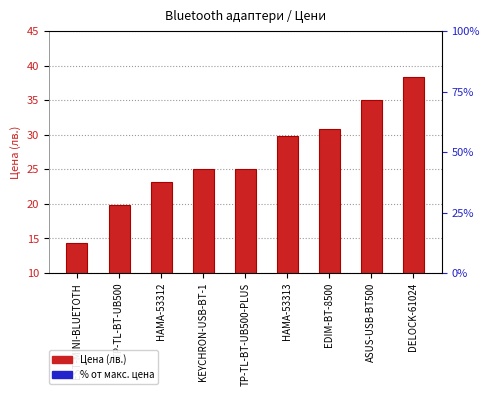

Rank the categories by value from highest to lowest.

DELOCK-61024, ASUS-USB-BT500, EDIM-BT-8500, HAMA-53313, KEYCHRON-USB-BT-1, TP-TL-BT-UB500-PLUS, HAMA-53312, TP-TL-BT-UB500, EST-MINI-BLUETOTH